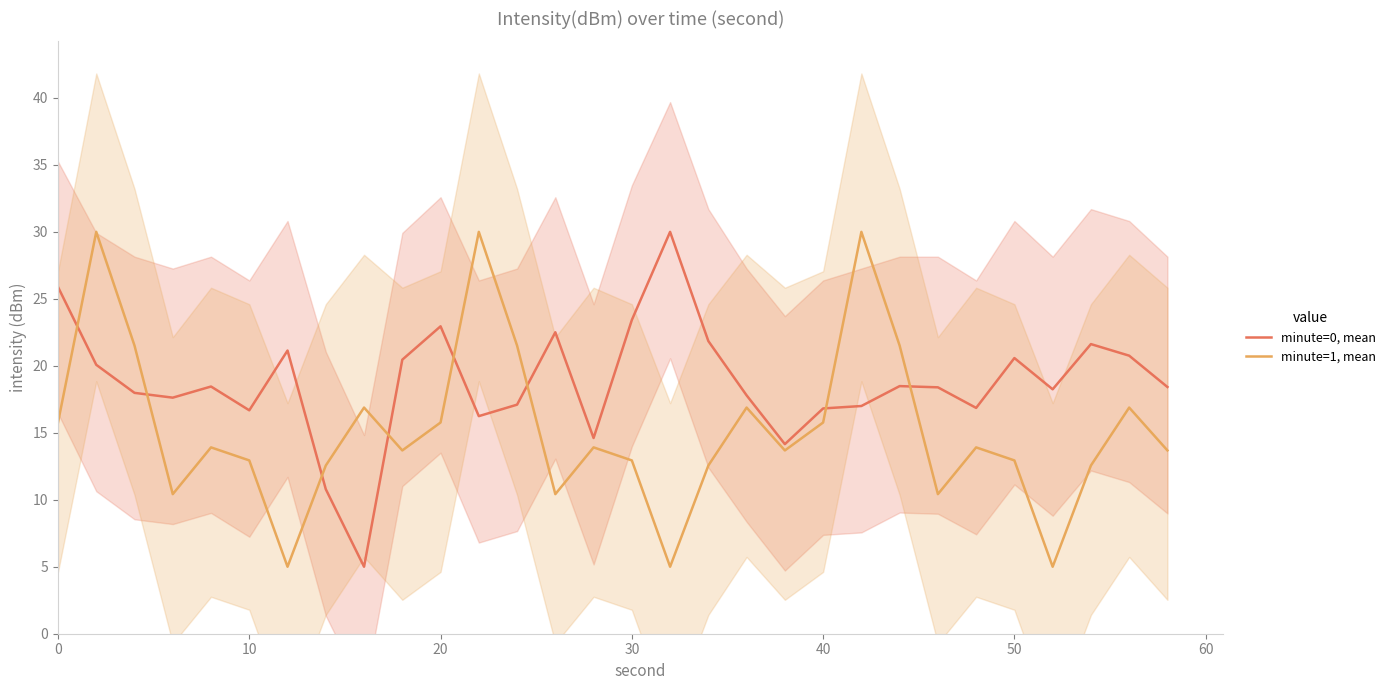

What is the difference between the second highest and second lowest values in the minute=0, mean series?

15.1